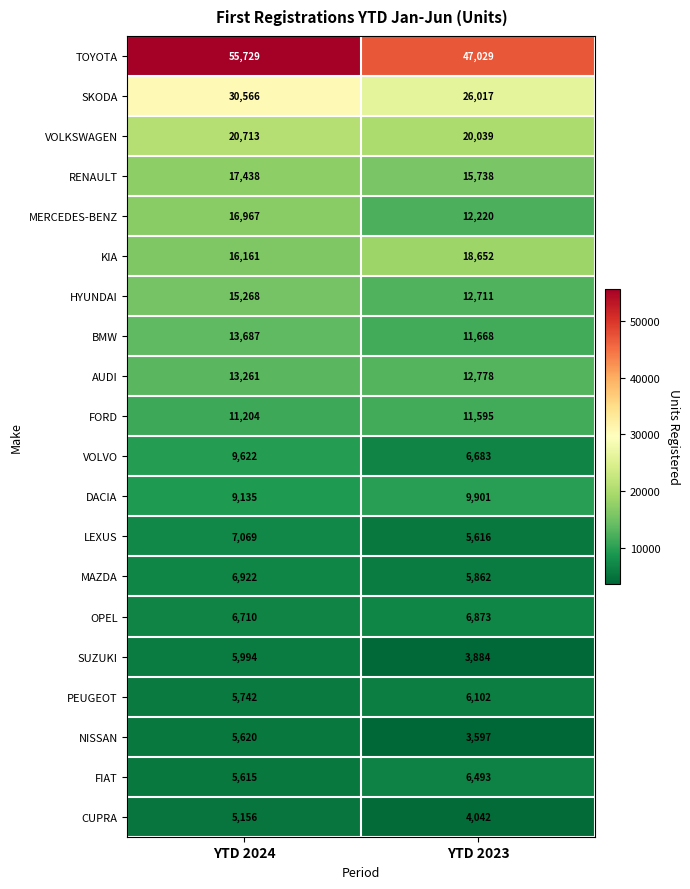

Is it true that TOYOTA equals 70392 at YTD 2023?

False